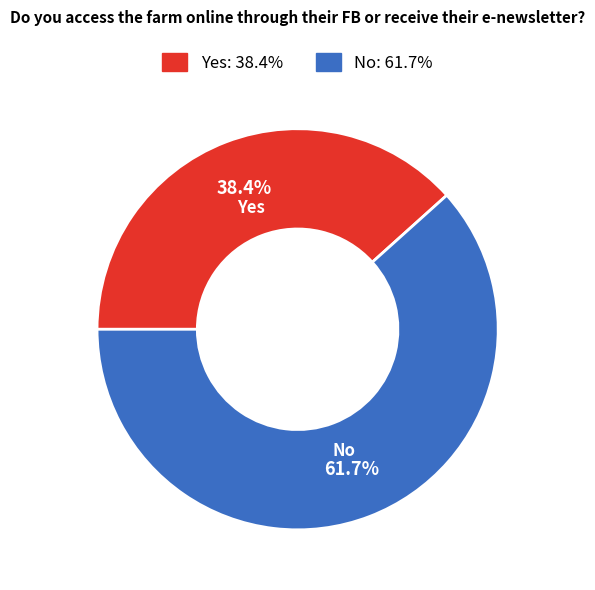

Combined, what portion of the pie is Yes and No?

100.0%